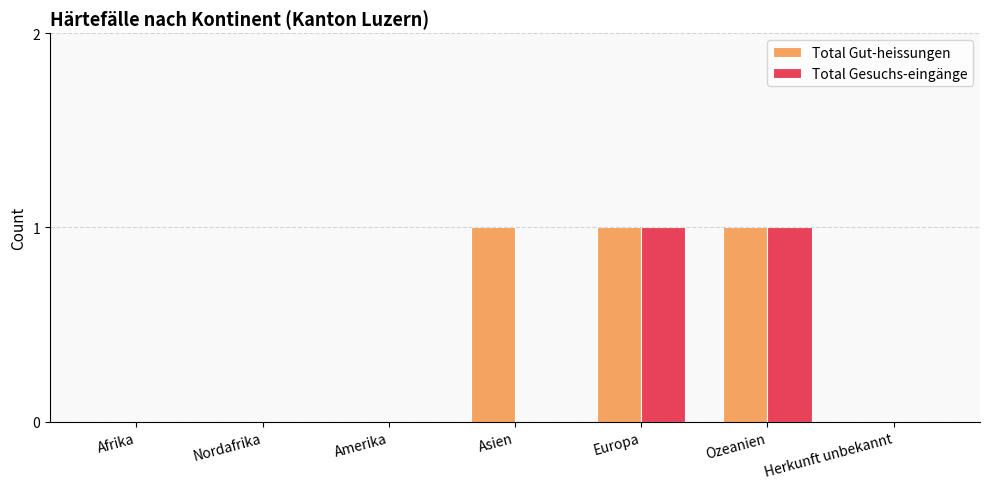

What is the spread (max minus min) of values at Asien?

1